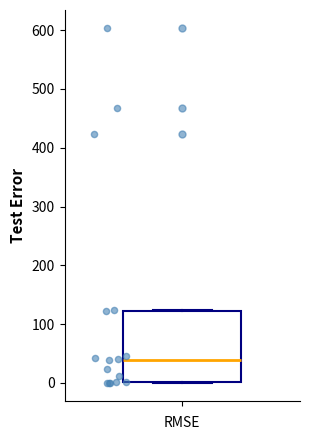

Read this box plot against the y-axis: the position of the median line, the range covered by the box, and the ends of both whiskers. The values are not printed on the chart, so give them approximately, as read against the axis.

median 40, box 0 to 120, whiskers 0 to 120